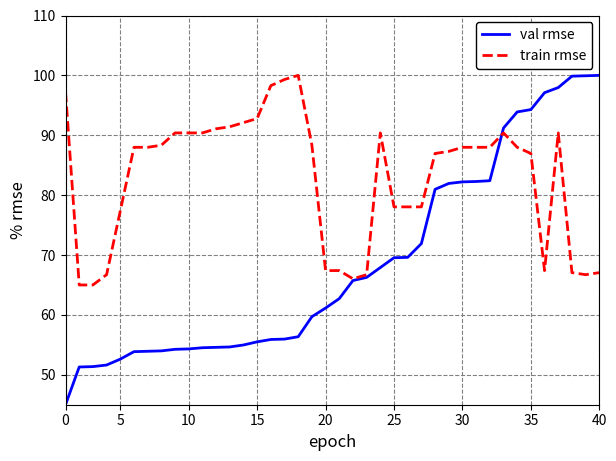

Rank the series by their average value, from lowest to highest.

val rmse, train rmse